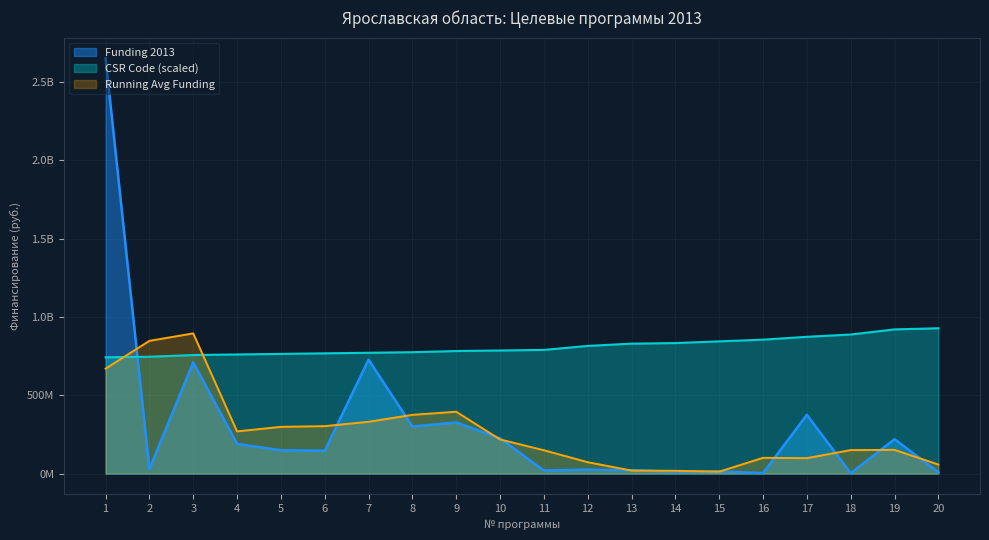

What is the difference between the highest and lowest values at 18?

885208678.4